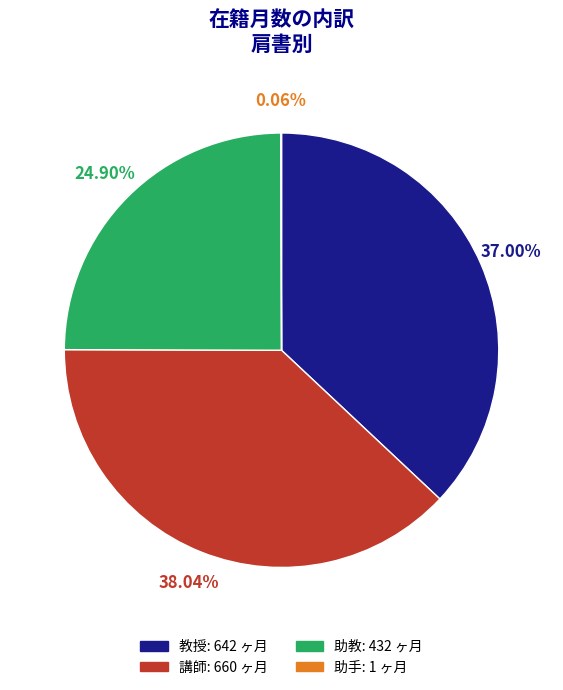

Is there any slice that represents more than half of the pie?

No